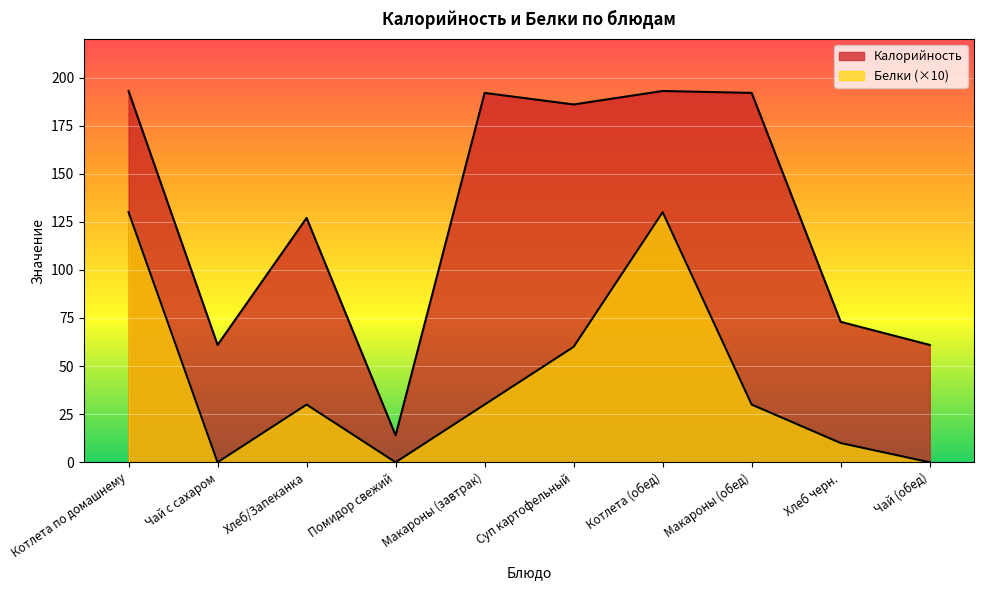

What is the greatest value displayed?

193